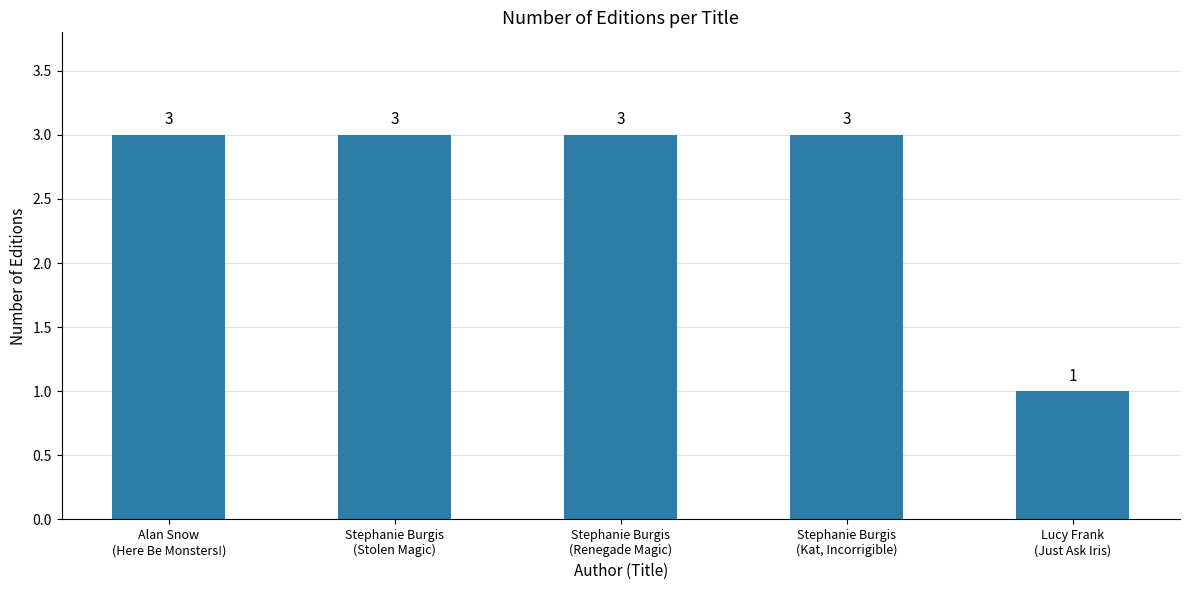

What is the sum of the values at Stephanie Burgis
(Stolen Magic) and Stephanie Burgis
(Renegade Magic)?

6